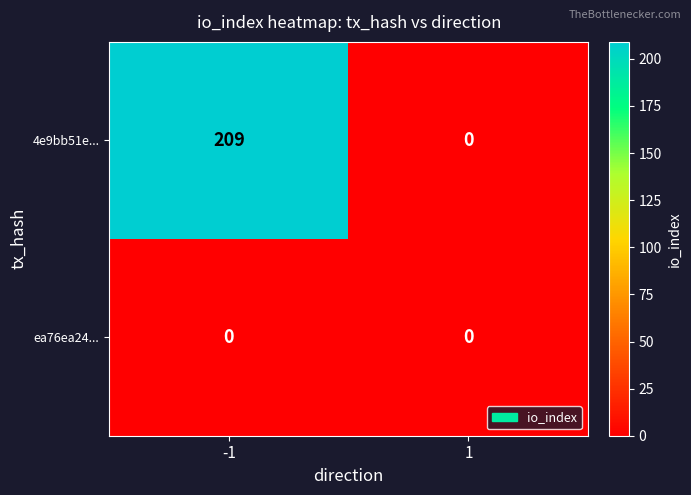

Rank the series by their maximum value, from highest to lowest.

4e9bb51e..., ea76ea24...